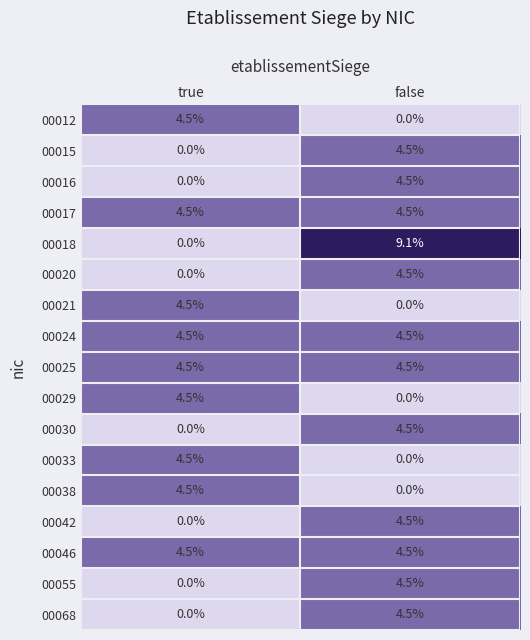

Between true and false, which series saw the biggest shift?

00018